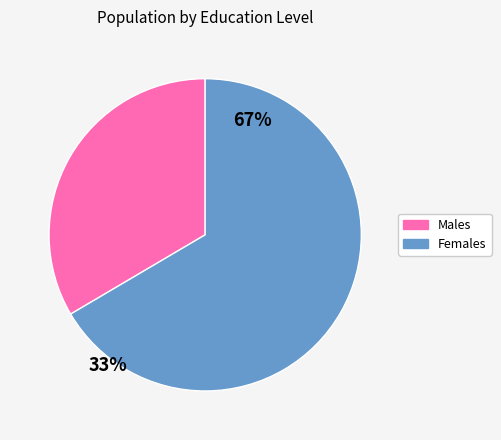

Rank the categories by value from highest to lowest.

Females, Males